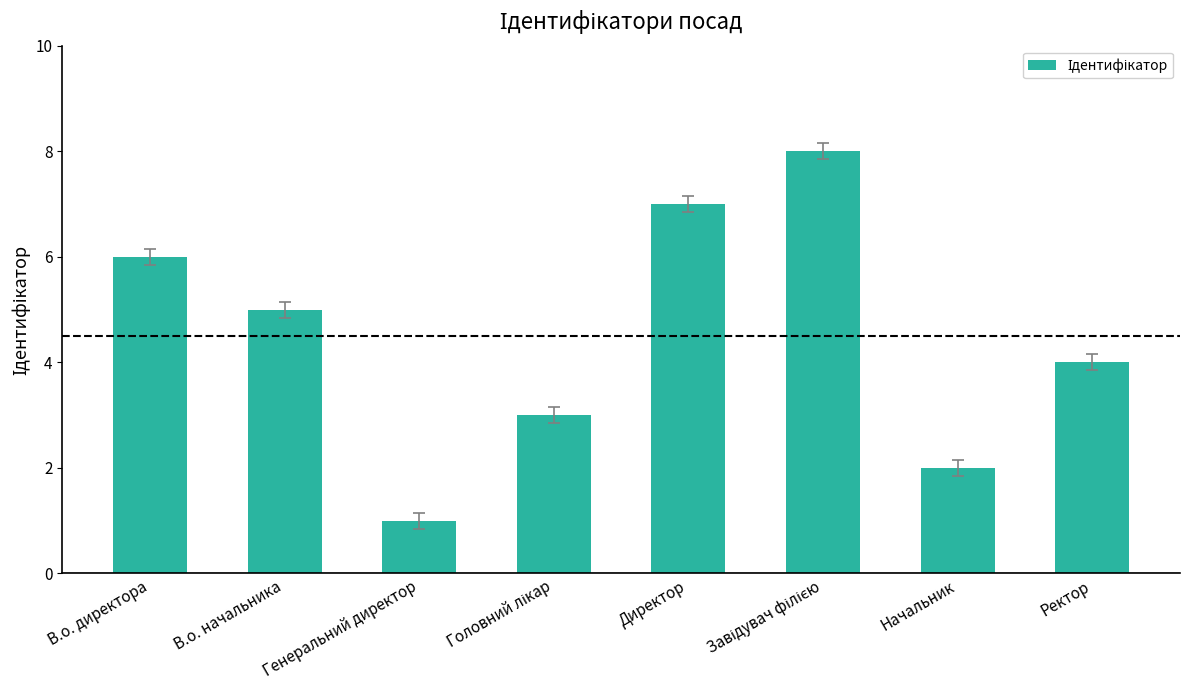

Which category has the lowest value across all series?

Генеральний директор